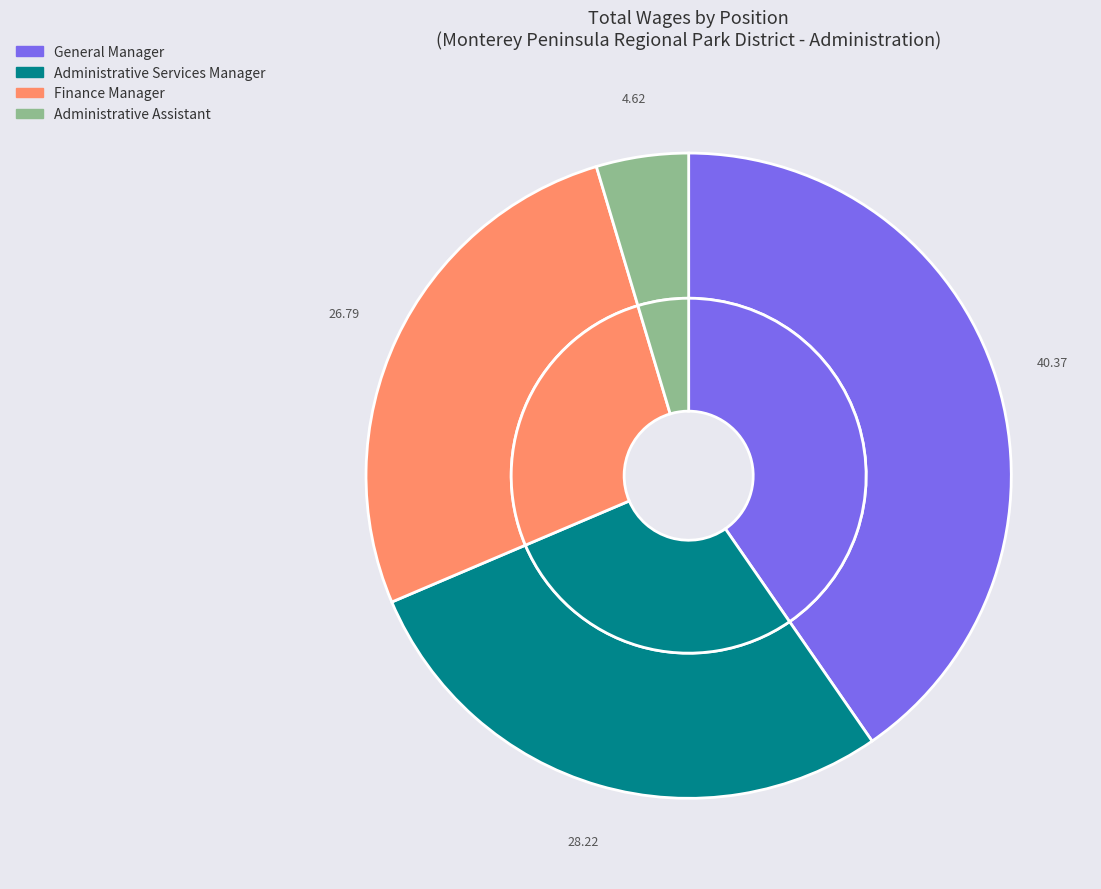

How many slices are in this pie chart?

4